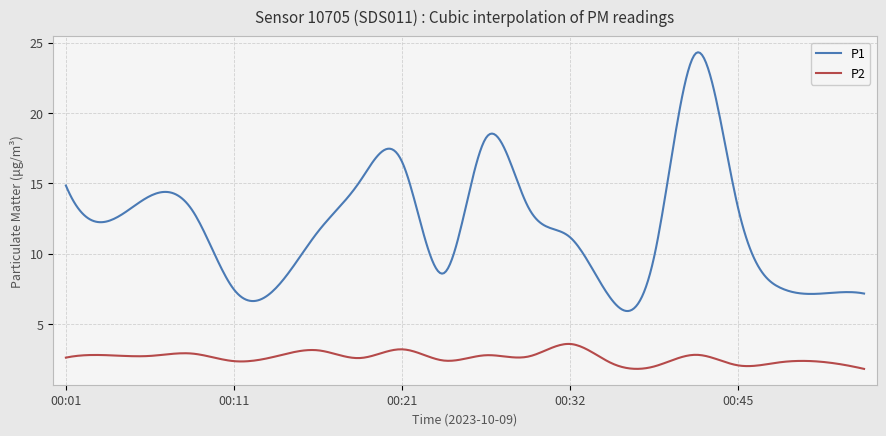

Which series has the largest range (max minus min)?

P1